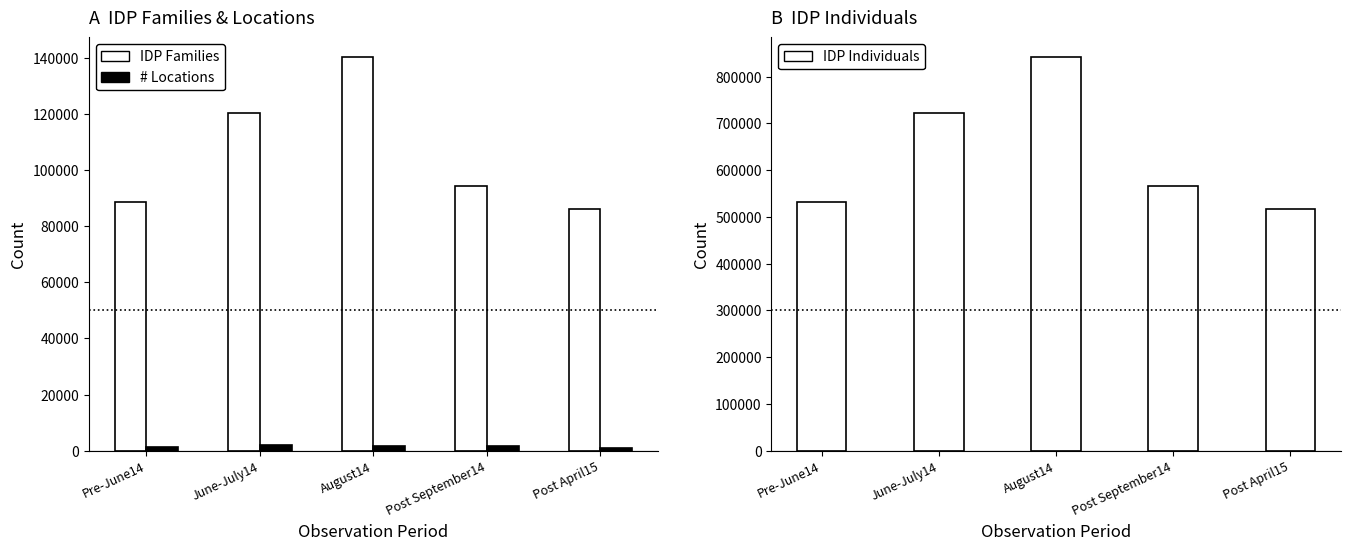

What is the difference between the second highest and second lowest values in the IDP Families series?

31485